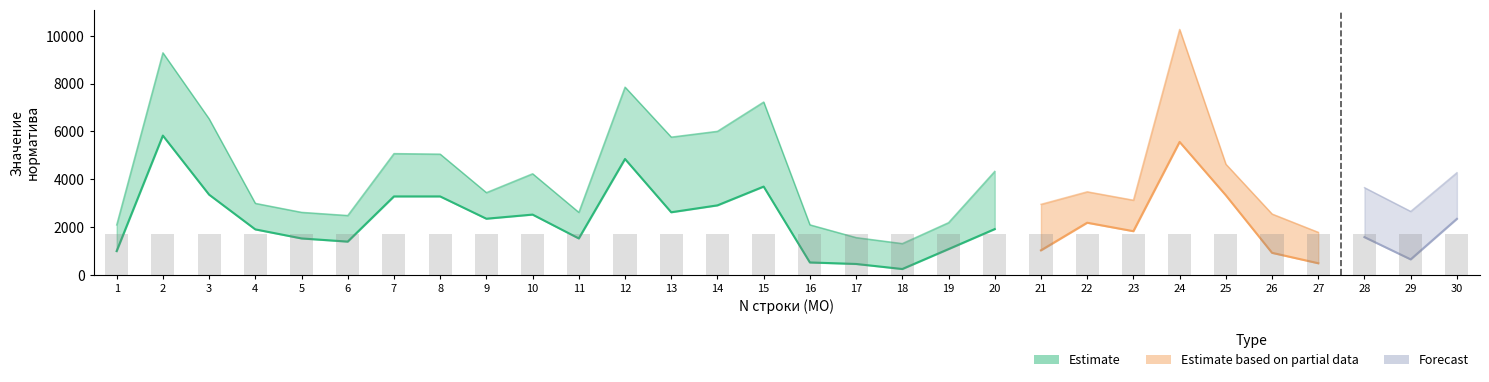

How many values in the Фактический дифференцированный подушевой норматив series exceed 3474?

15